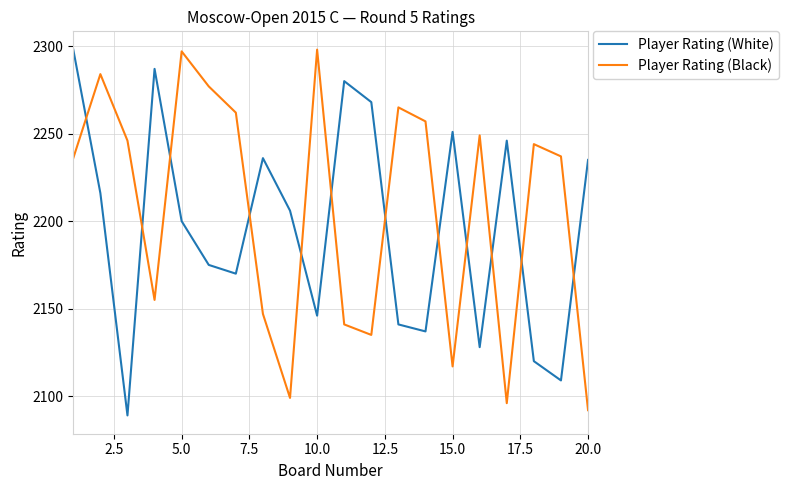

What is the greatest value displayed?

2298